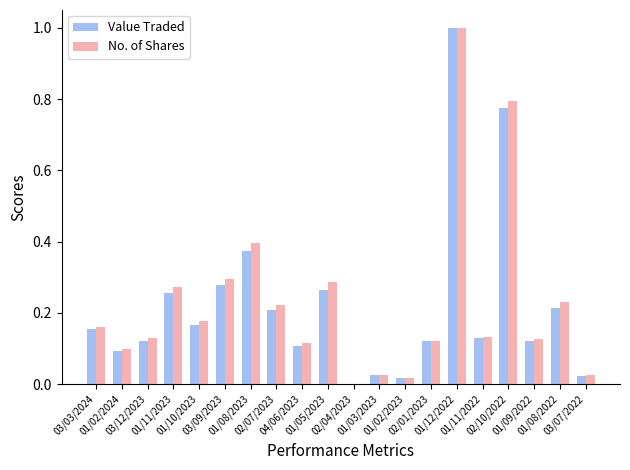

How many groups of bars are there?

20